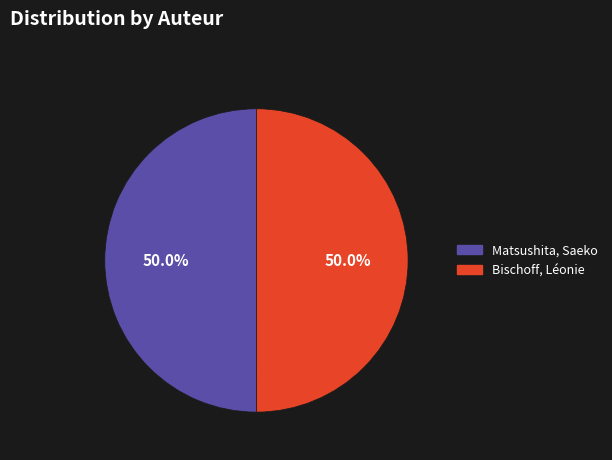

What portion of the pie excludes Matsushita, Saeko?

50.0%